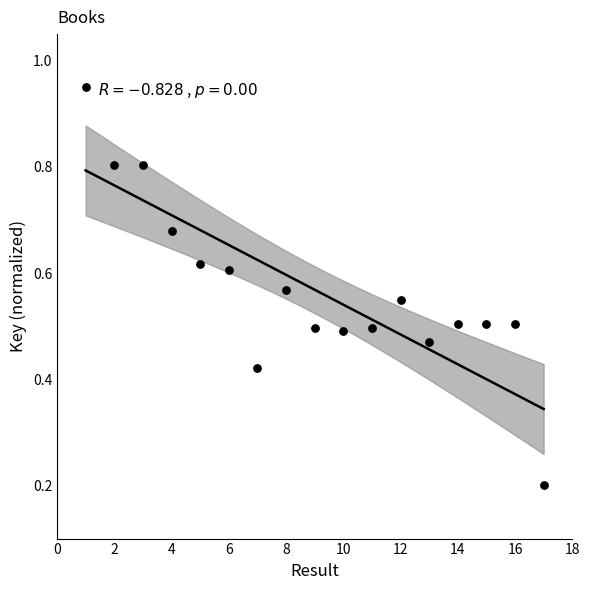

What is the range of X values (max minus min)?

16.0